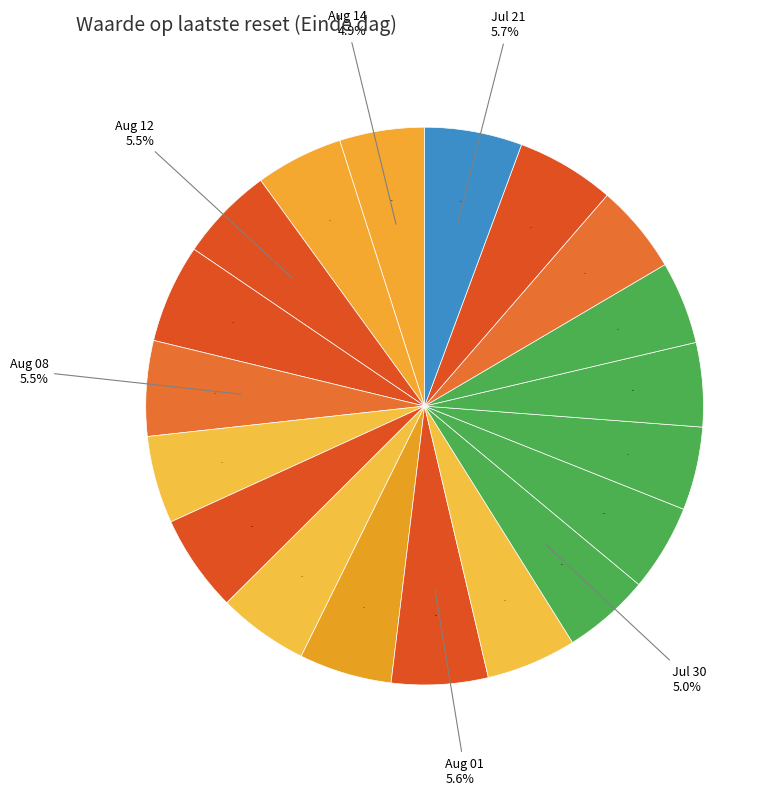

Is there any slice that represents more than half of the pie?

No